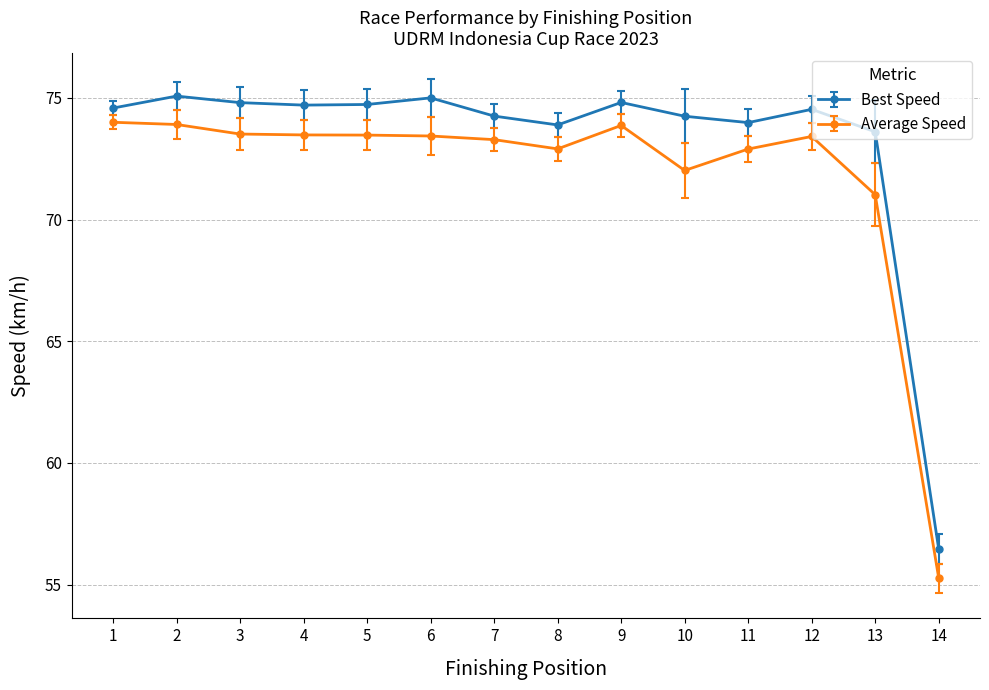

At which label is Average Speed closest to 64?

13